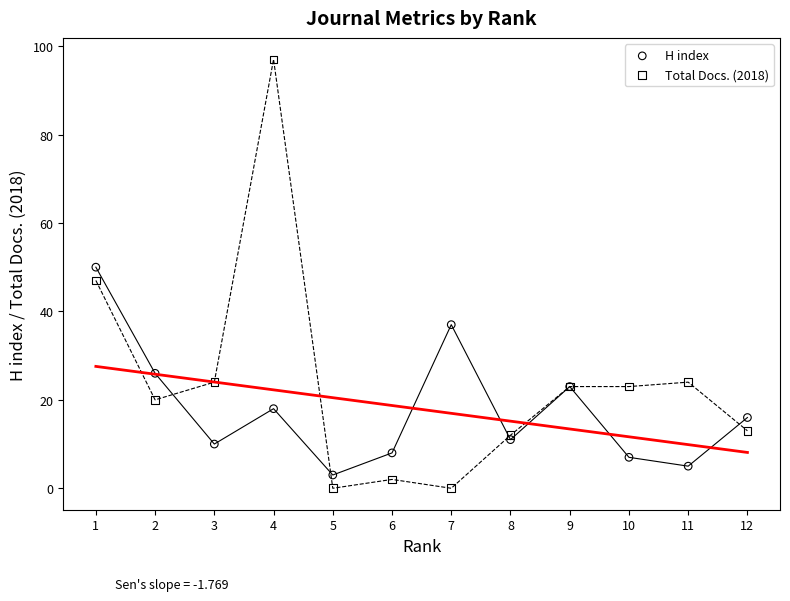

What are all the series names shown in the legend?

H index, Total Docs. (2018)